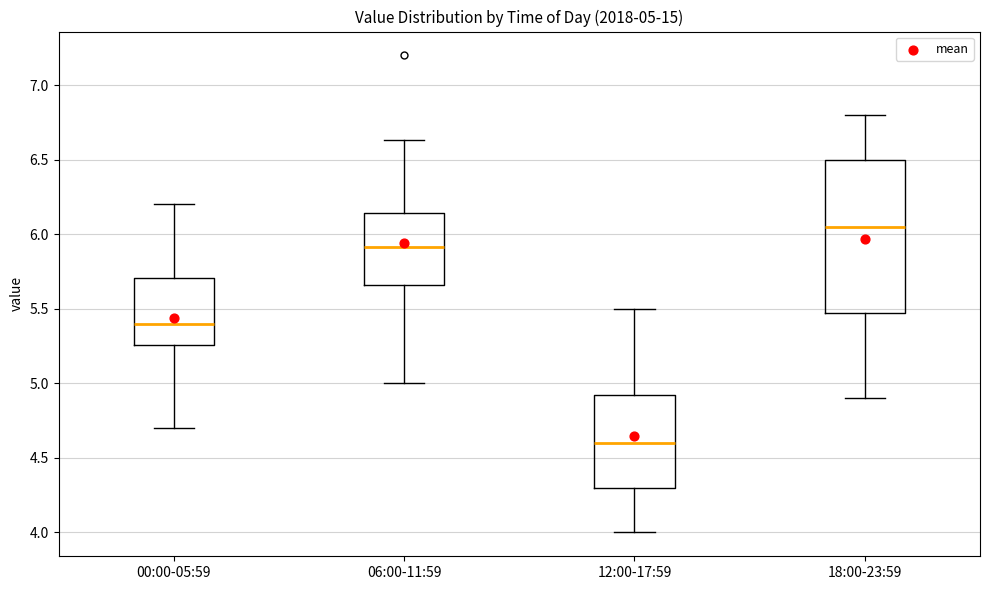

Which box's median line is the lowest?

12:00-17:59